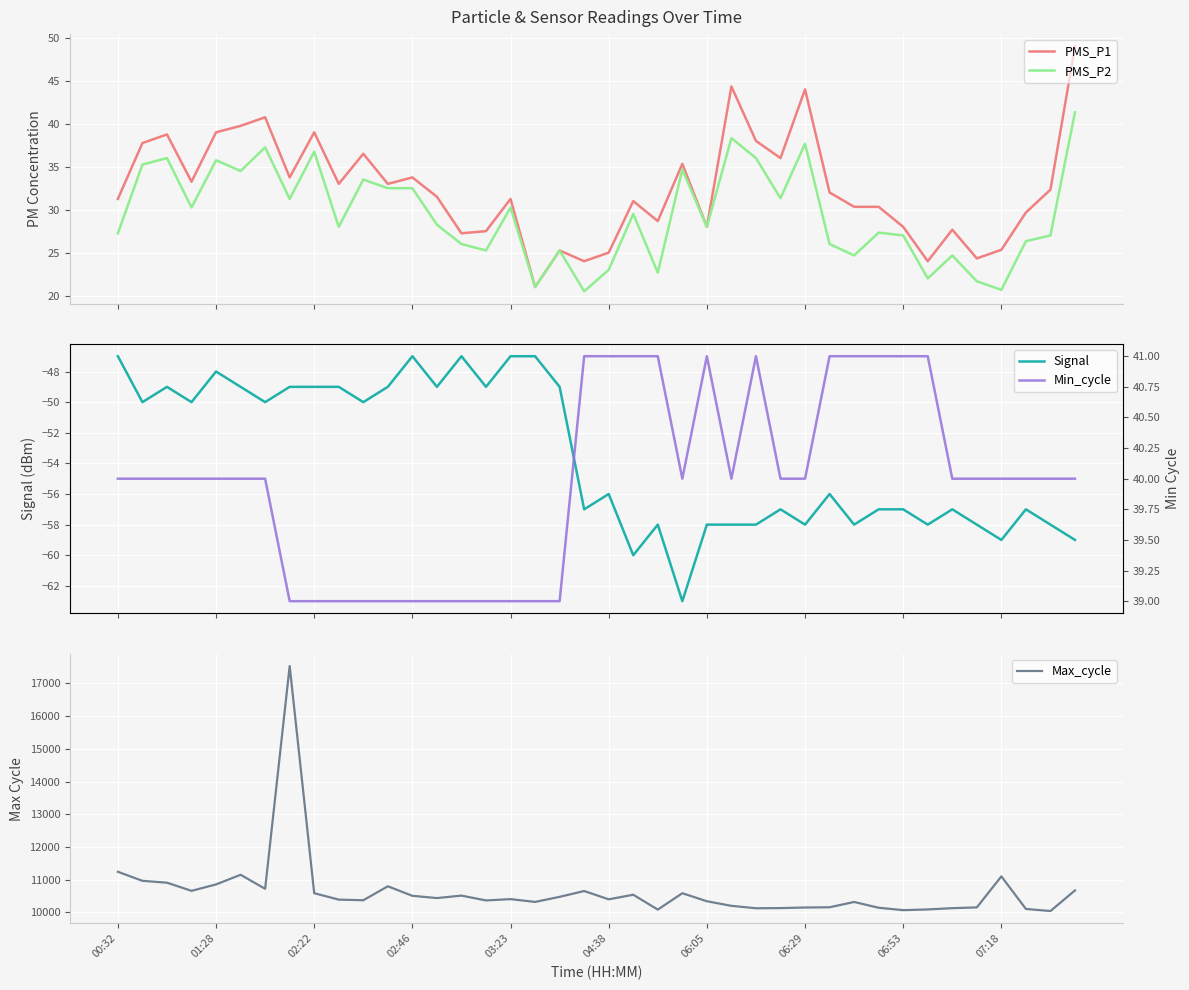

In Max_cycle, how many points are higher than both neighbors (excluding endpoints)?

10